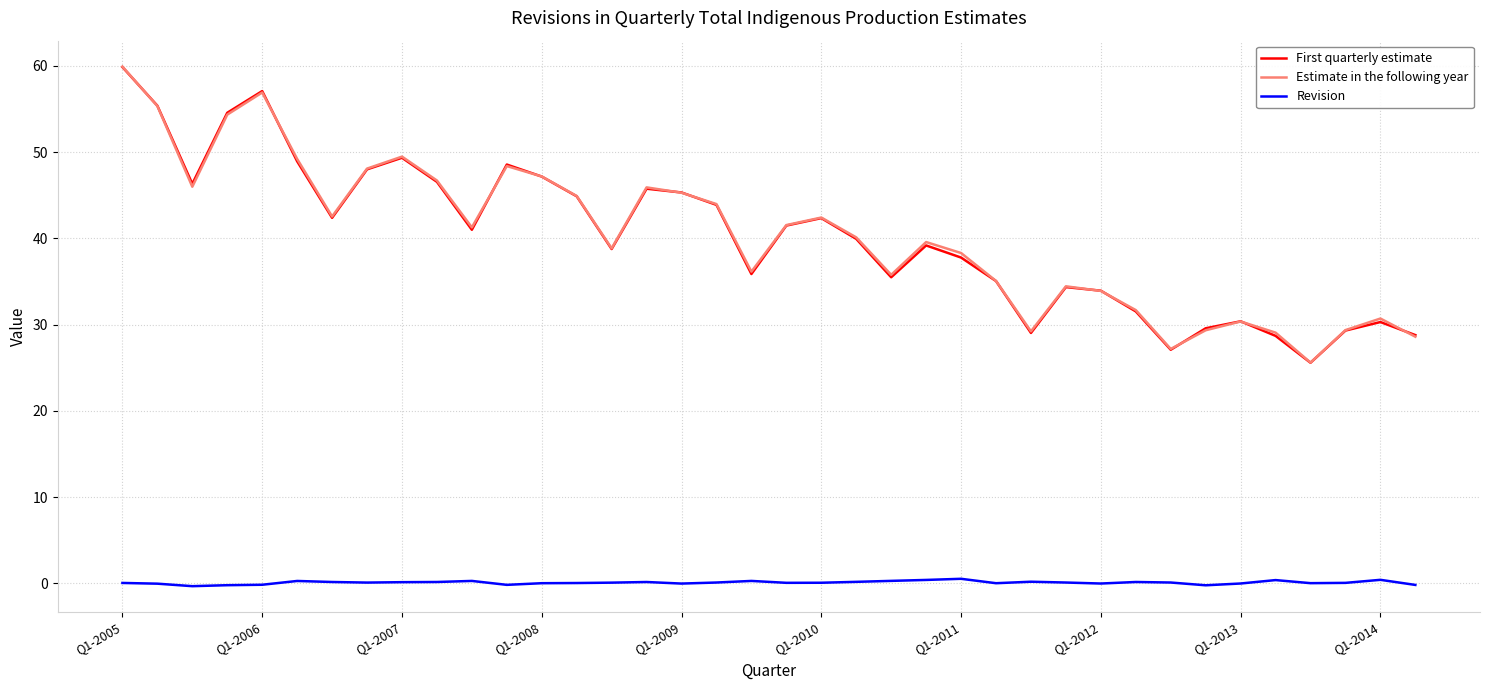

True or false: Revision and First quarterly estimate cross at least once.

False